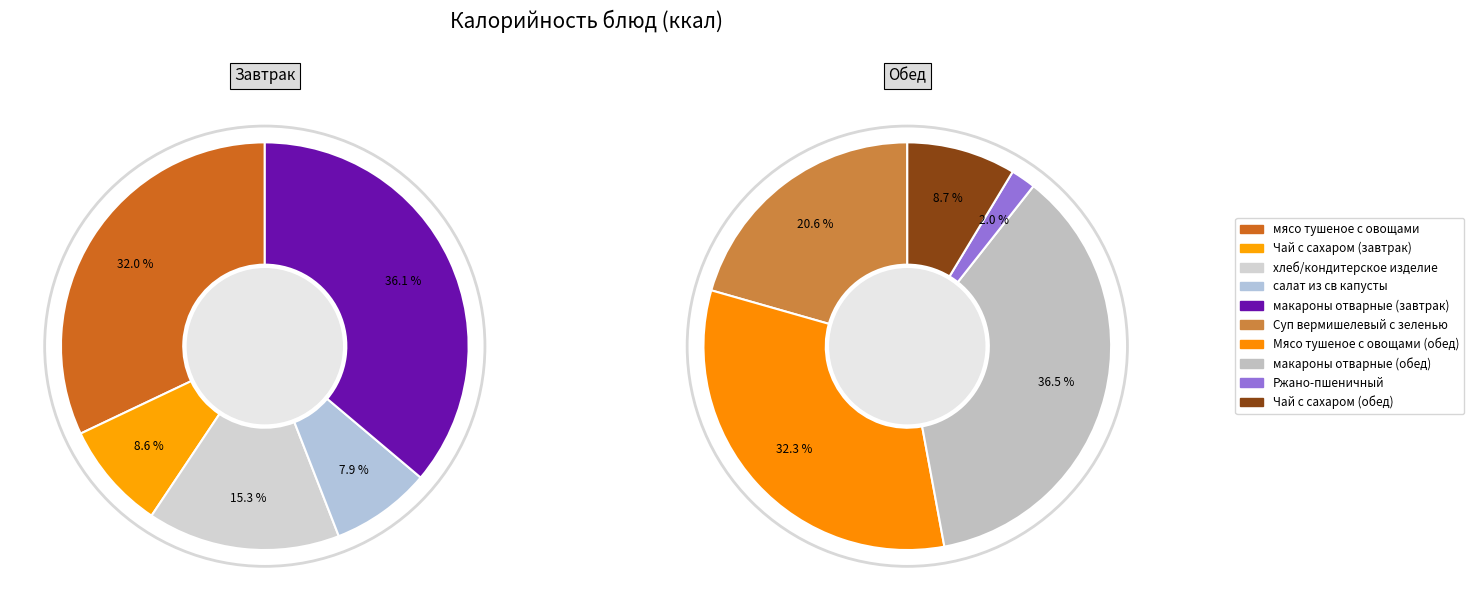

To the nearest percent, what is the average slice percentage?

10%